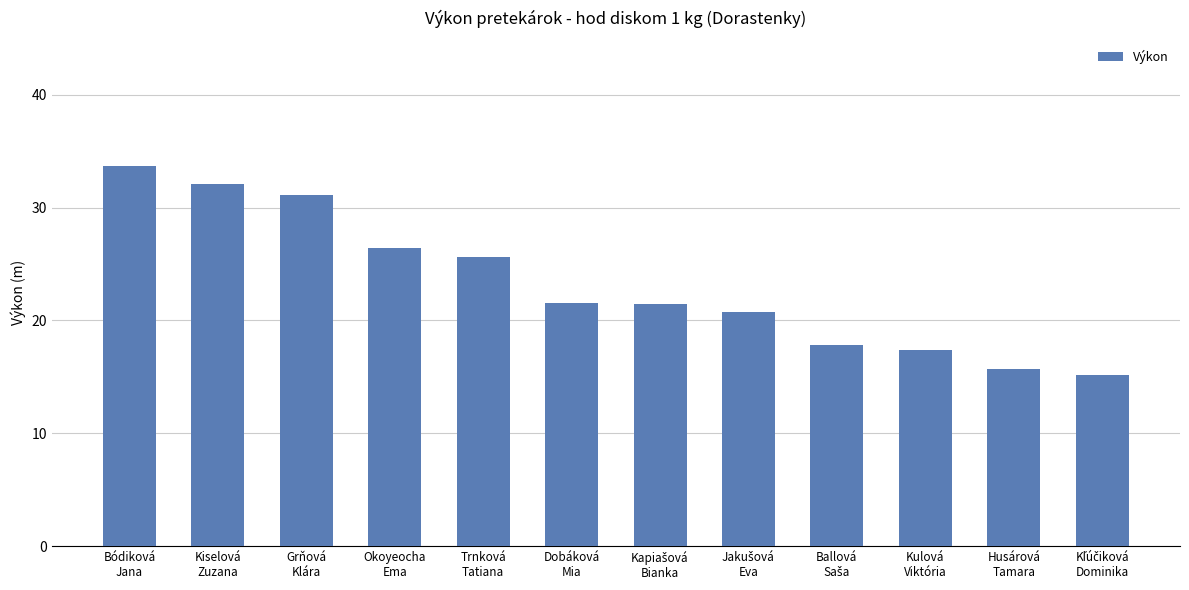

What is the average value?

23.2